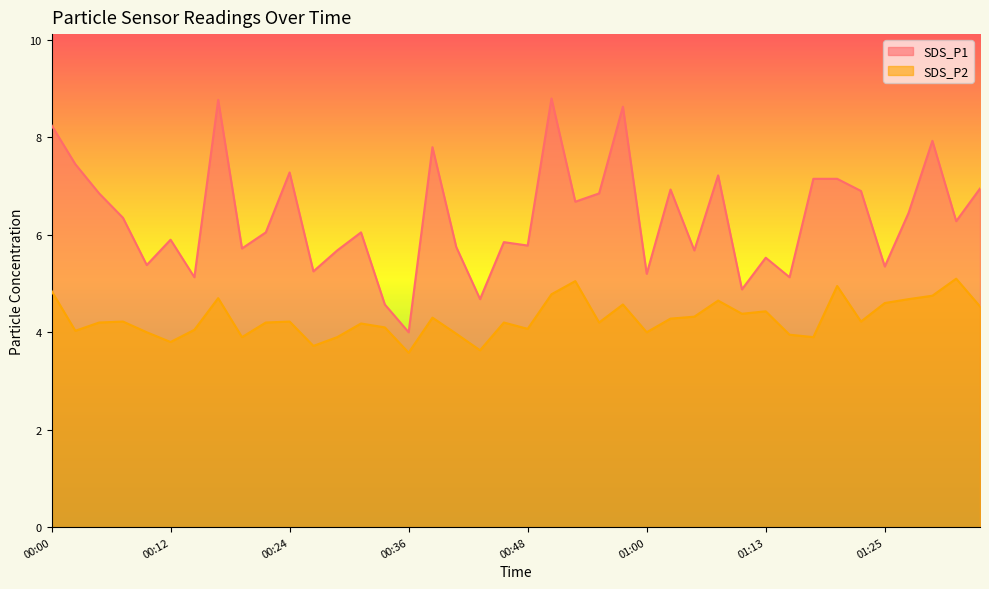

True or false: SDS_P1 and SDS_P2 intersect in this chart.

False